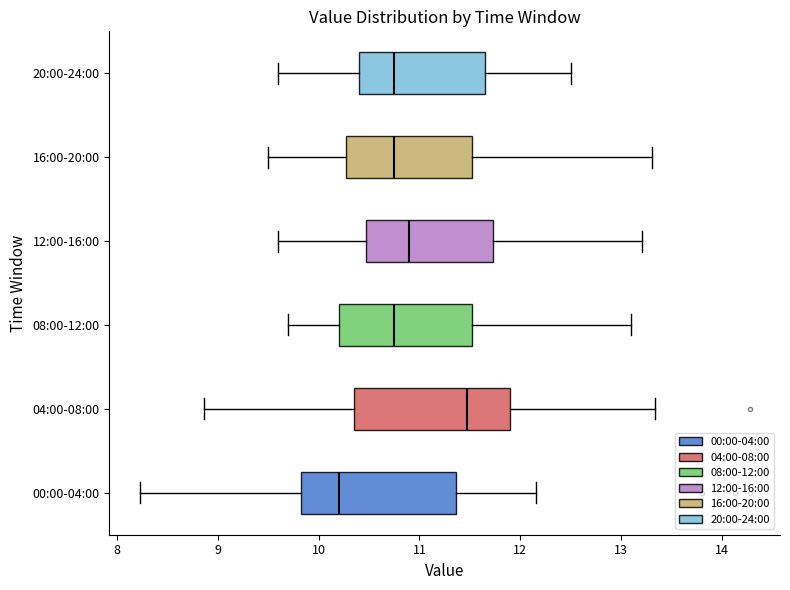

Reading bottom to top, read every box against the x-axis: the position of its median line, the range the box covers, and the ends of its whiskers. The values are not printed on the chart, so give them approximately, as read against the axis.

00:00-04:00: median 10.2, box 9.8 to 11.4, whiskers 8.2 to 12.2
04:00-08:00: median 11.5, box 10.4 to 11.9, whiskers 8.9 to 13.3
08:00-12:00: median 10.8, box 10.2 to 11.5, whiskers 9.7 to 13.1
12:00-16:00: median 10.9, box 10.5 to 11.7, whiskers 9.6 to 13.2
16:00-20:00: median 10.8, box 10.3 to 11.5, whiskers 9.5 to 13.3
20:00-24:00: median 10.8, box 10.4 to 11.7, whiskers 9.6 to 12.5